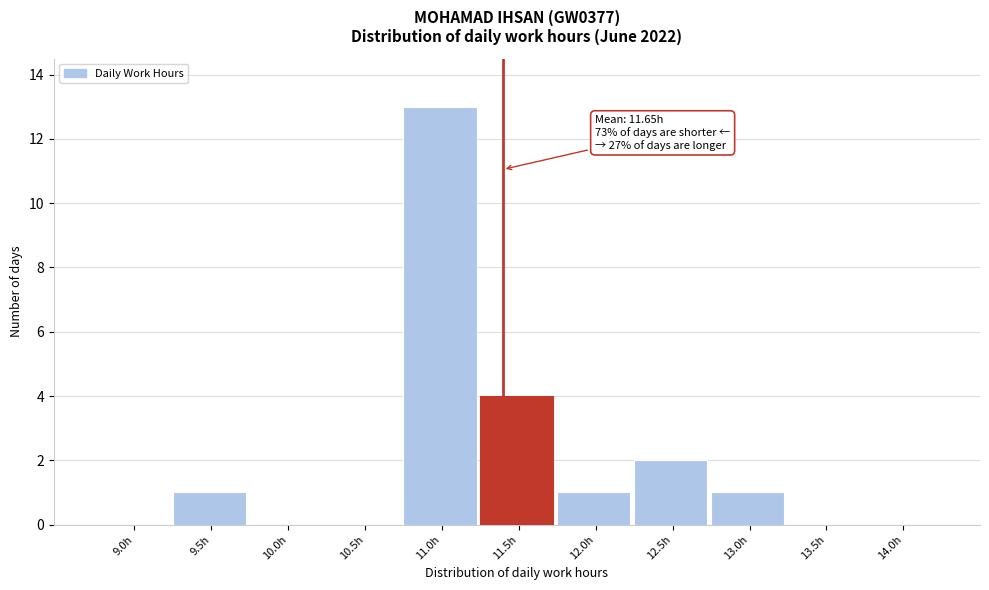

Reading right to left, what are all the values shown in this chart?

14.0h=0	13.5h=0	13.0h=1	12.5h=2	12.0h=1	11.5h=4	11.0h=13	10.5h=0	10.0h=0	9.5h=1	9.0h=0